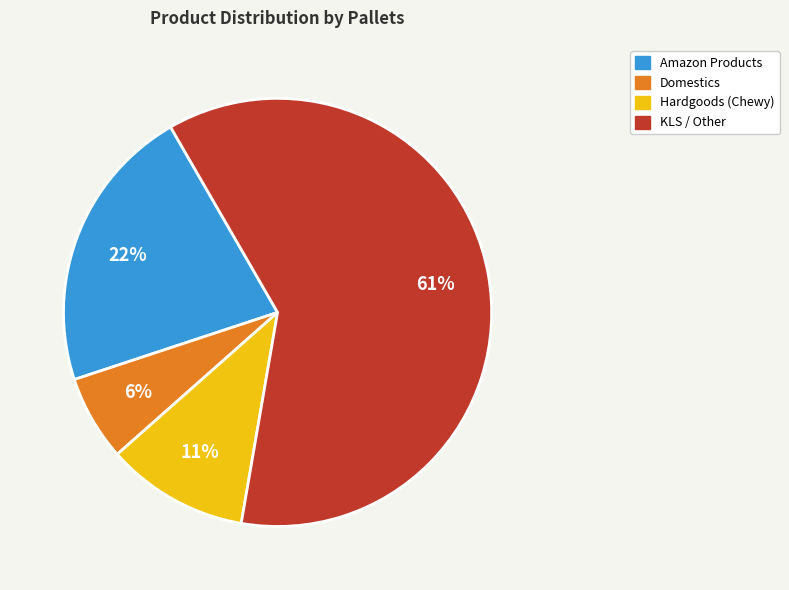

To the nearest percent, what is the average slice percentage?

25%